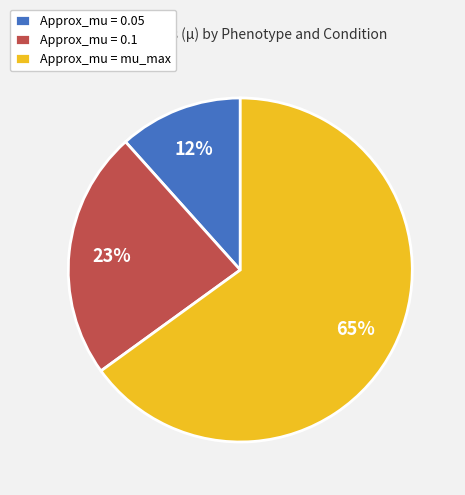

To the nearest percent, what is the combined percentage of Approx_mu = mu_max and Approx_mu = 0.05?

77%